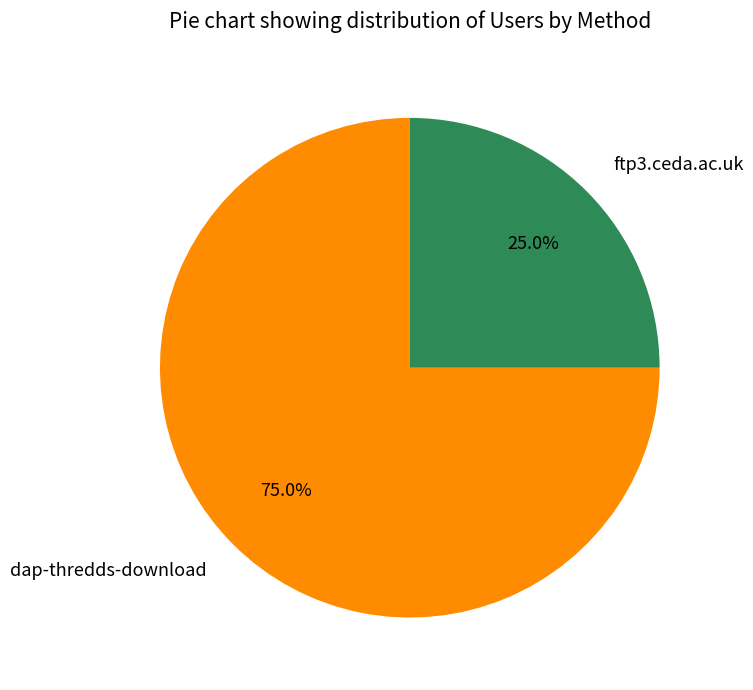

What percentage is the dap-thredds-download slice, to the nearest percent?

75%